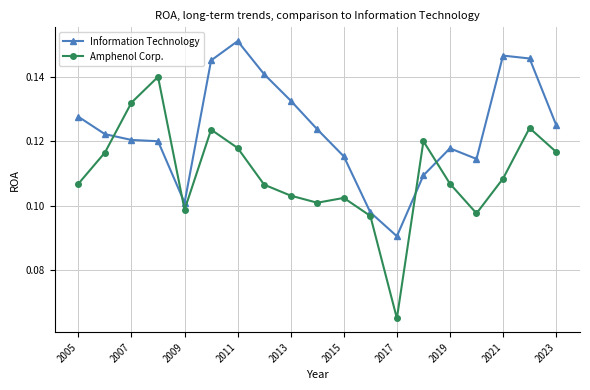

Which series ends up on top after the final intersection of Amphenol Corp. and Information Technology?

Information Technology